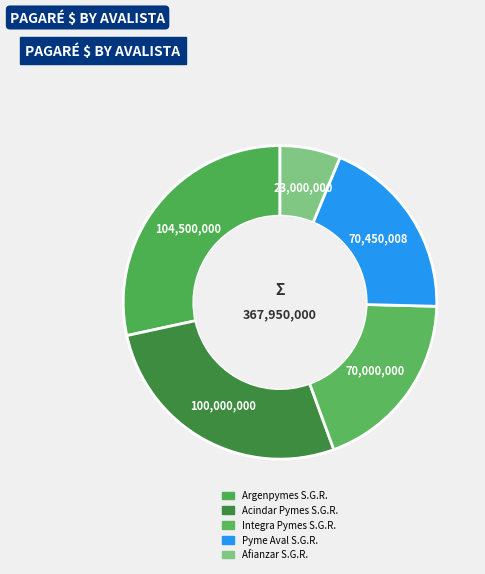

Do Pyme Aval S.G.R. and Argenpymes S.G.R. together represent more than half of the pie?

No